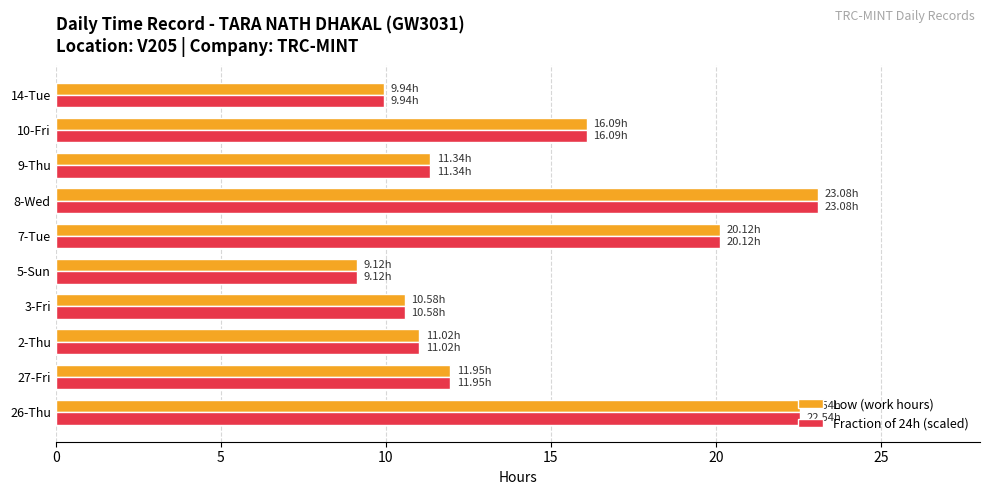

Is the value of Low (work hours) at 9-Thu greater than the value of Fraction of 24h (scaled) at 26-Thu?

No